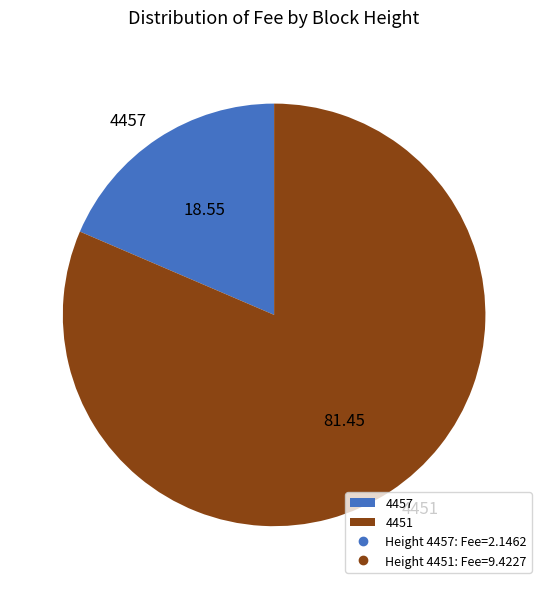

Rank the categories by value from lowest to highest.

4457, 4451